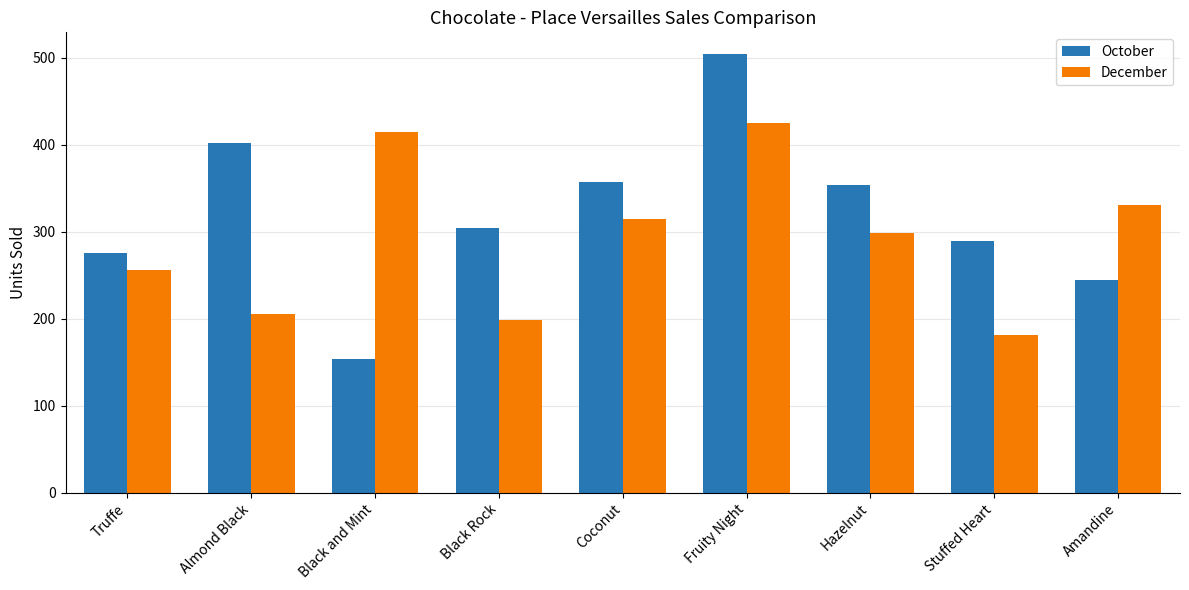

What are all the series names shown in the legend?

October, December